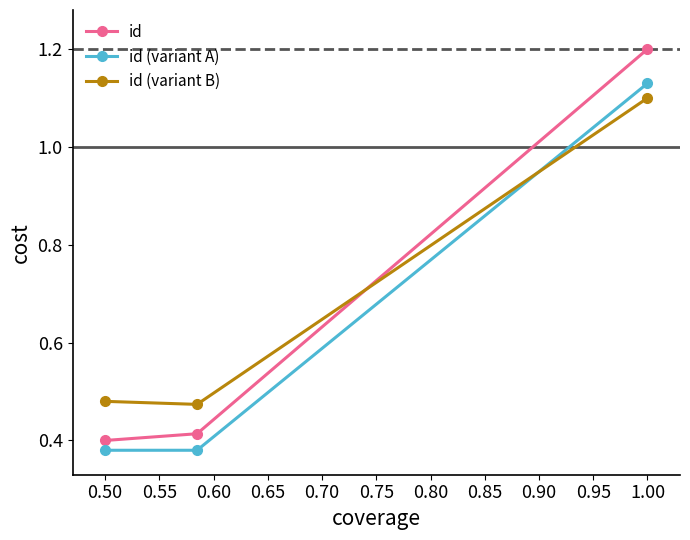

What is the maximum value for id?

1.2